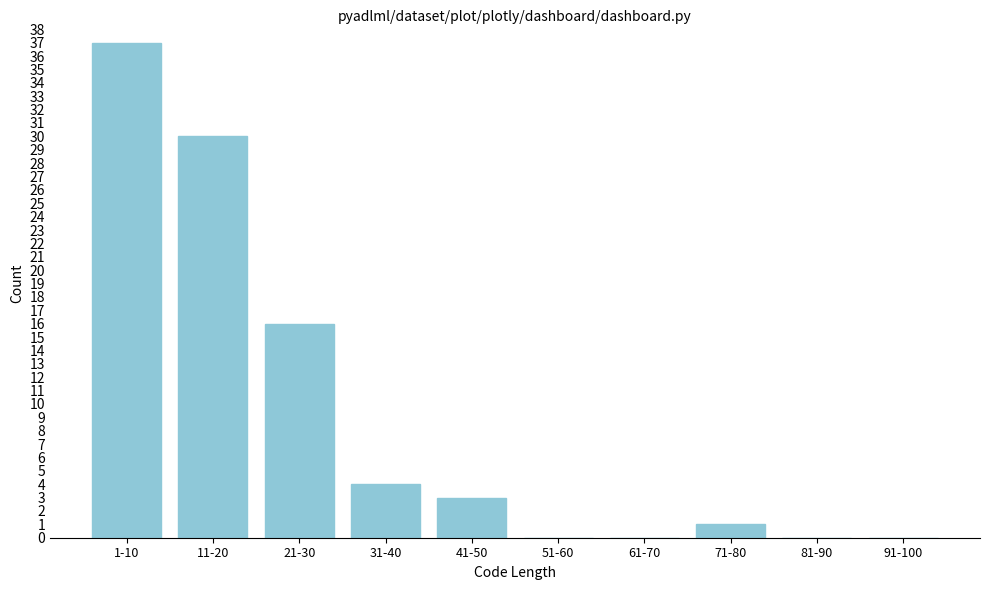

Reading left to right, what are all the values shown in this chart?

1-10=37	11-20=30	21-30=16	31-40=4	41-50=3	51-60=0	61-70=0	71-80=1	81-90=0	91-100=0